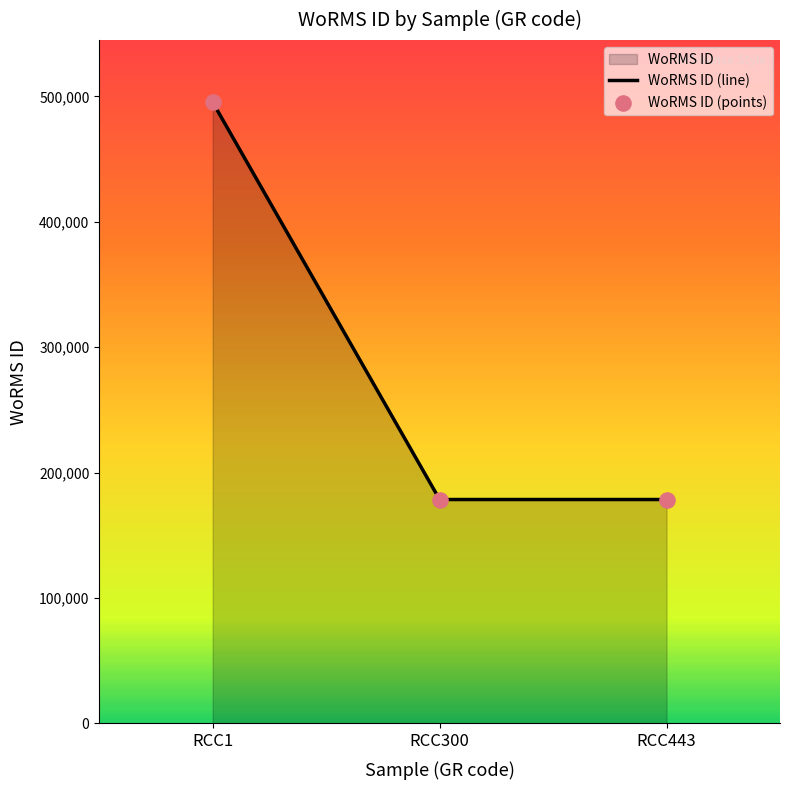

Is it true that the value at RCC443 is 250794?

False